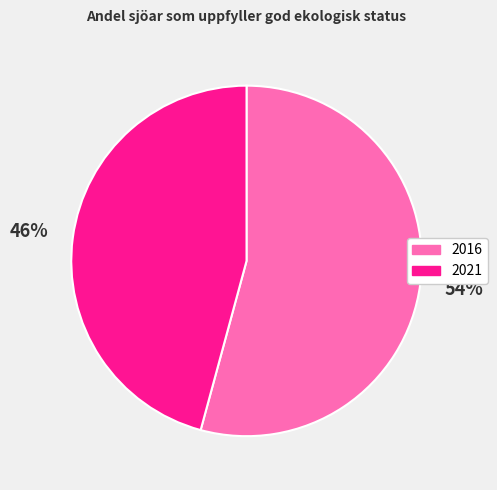

Rank the categories by value from highest to lowest.

2016, 2021